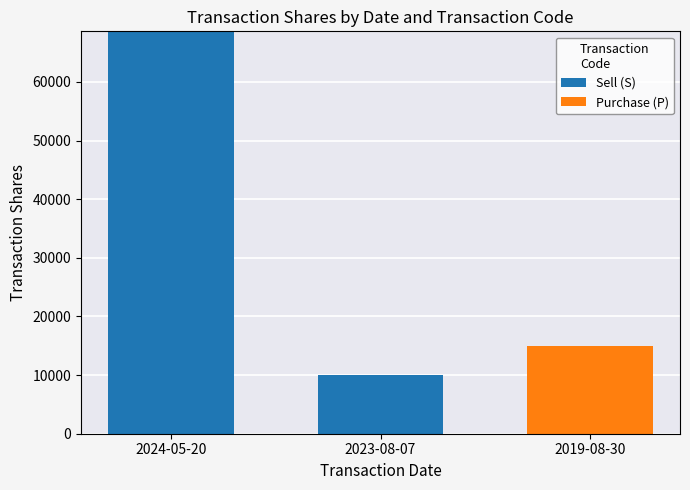

True or false: Sell (S) has a value of 14816 at 2023-08-07.

False